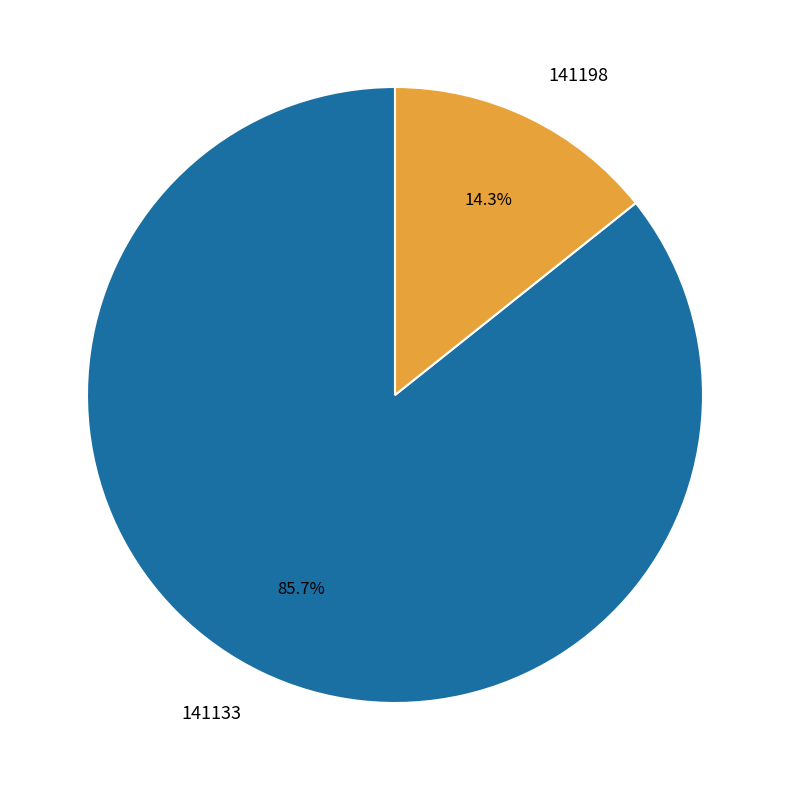

Approximately how many times larger is the value at 141198 compared to 141133?

0.2